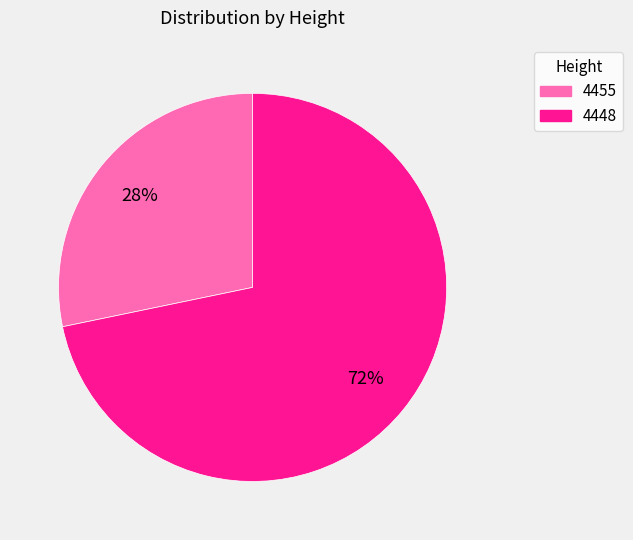

Between 4455 and 4448, which is larger?

4448